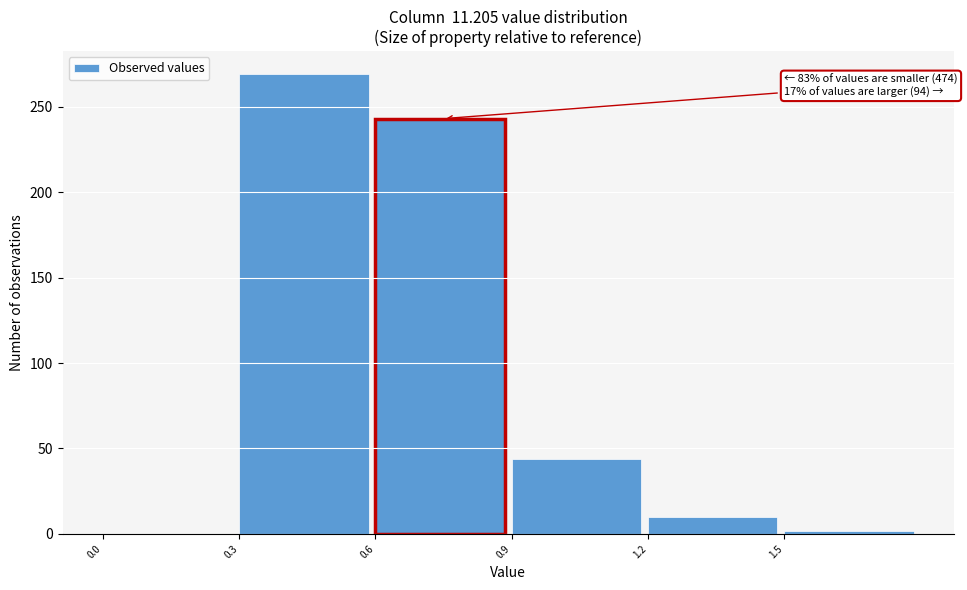

Over which range of the x-axis is the bar tallest?

0.3 to 0.6